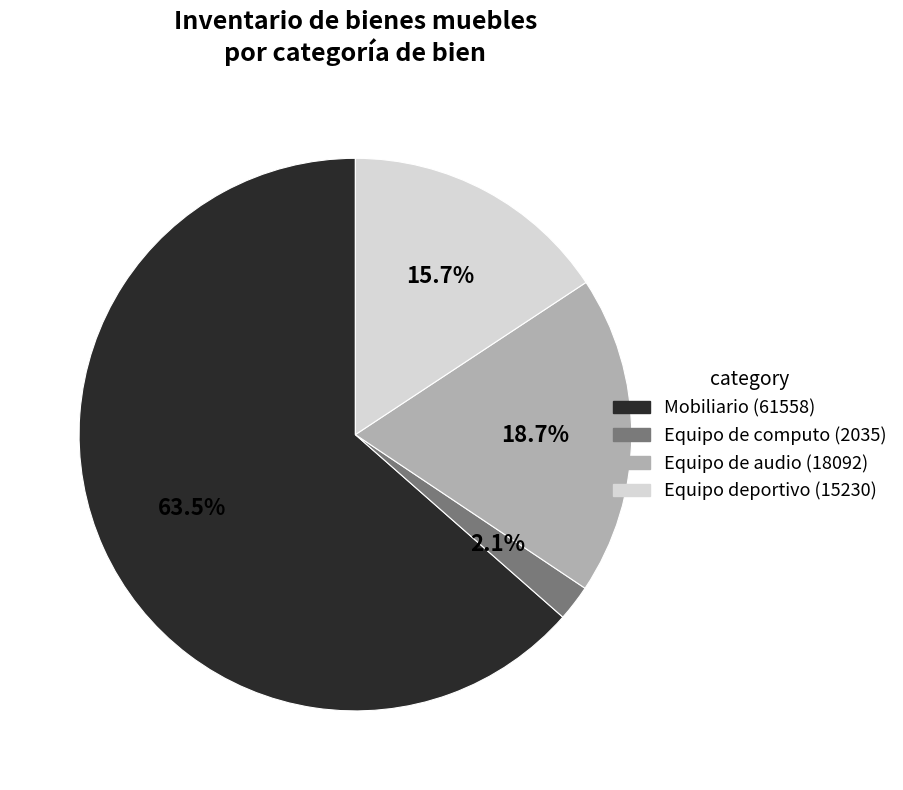

Is there any slice that represents more than half of the pie?

Yes